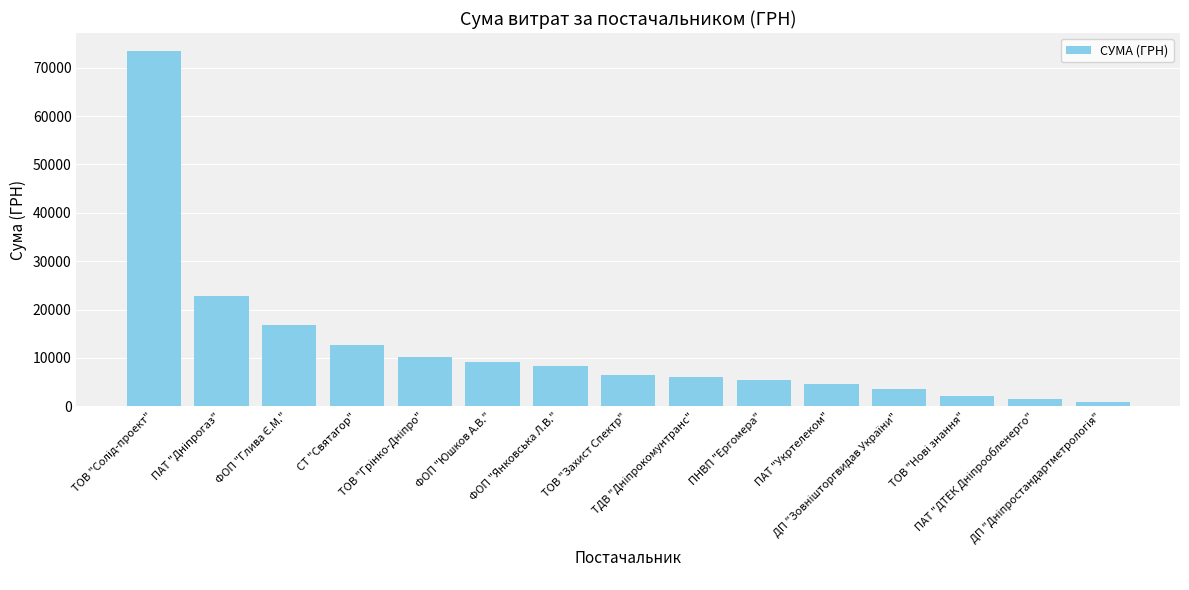

What is the greatest value displayed?

73490.0